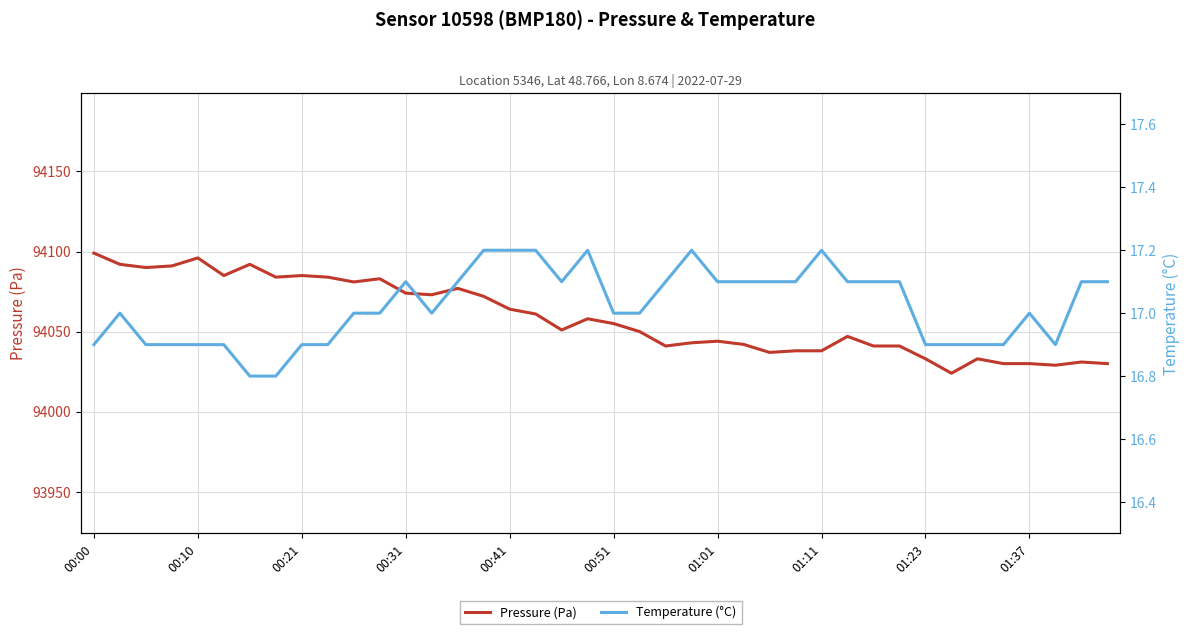

The Pressure (Pa) series shows 49340 at 00:51. True or false?

False